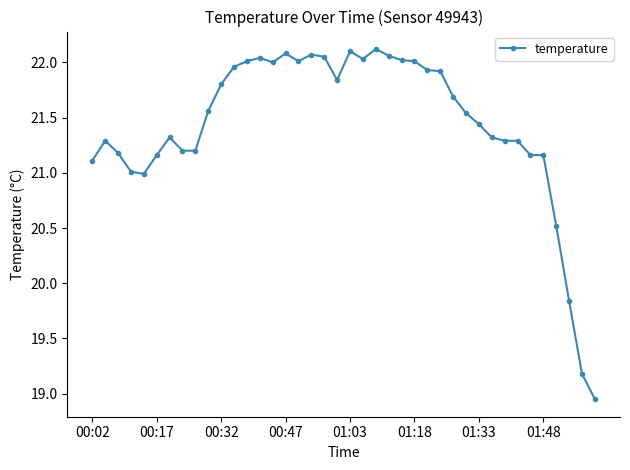

What is the difference between the second highest and second lowest values?

2.9